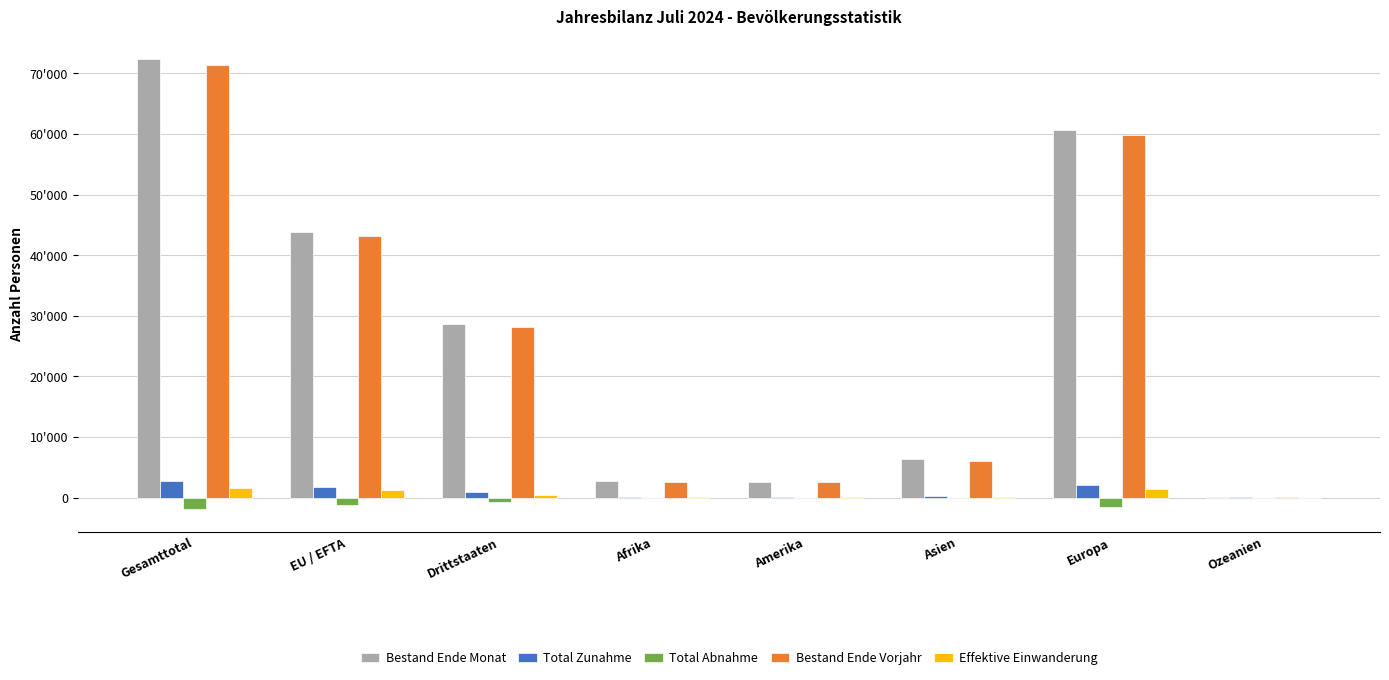

What are all the series names shown in the legend?

Bestand Ende Monat, Total Zunahme, Total Abnahme, Bestand Ende Vorjahr, Effektive Einwanderung